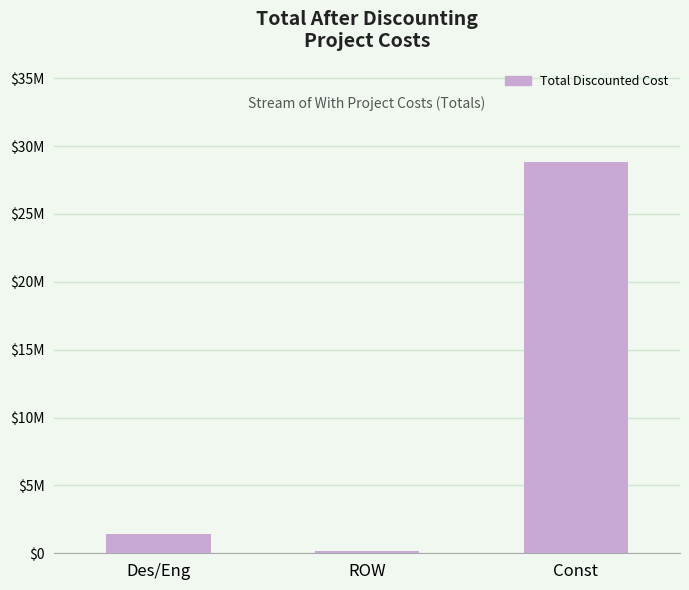

What is the label of the 2nd bar from the right?

ROW